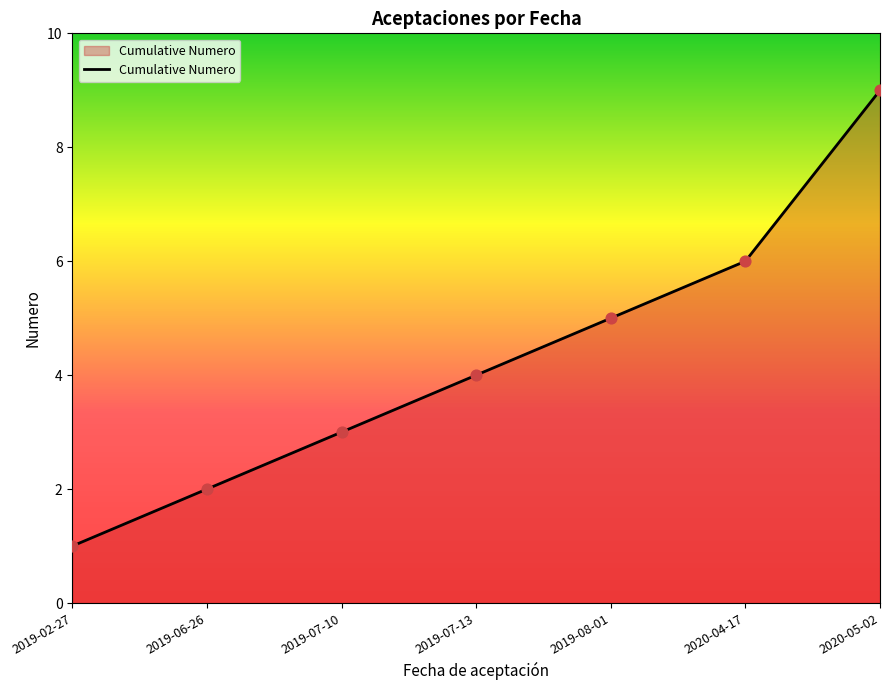

Which has a higher value, 2019-06-26 or 2020-04-17?

2020-04-17